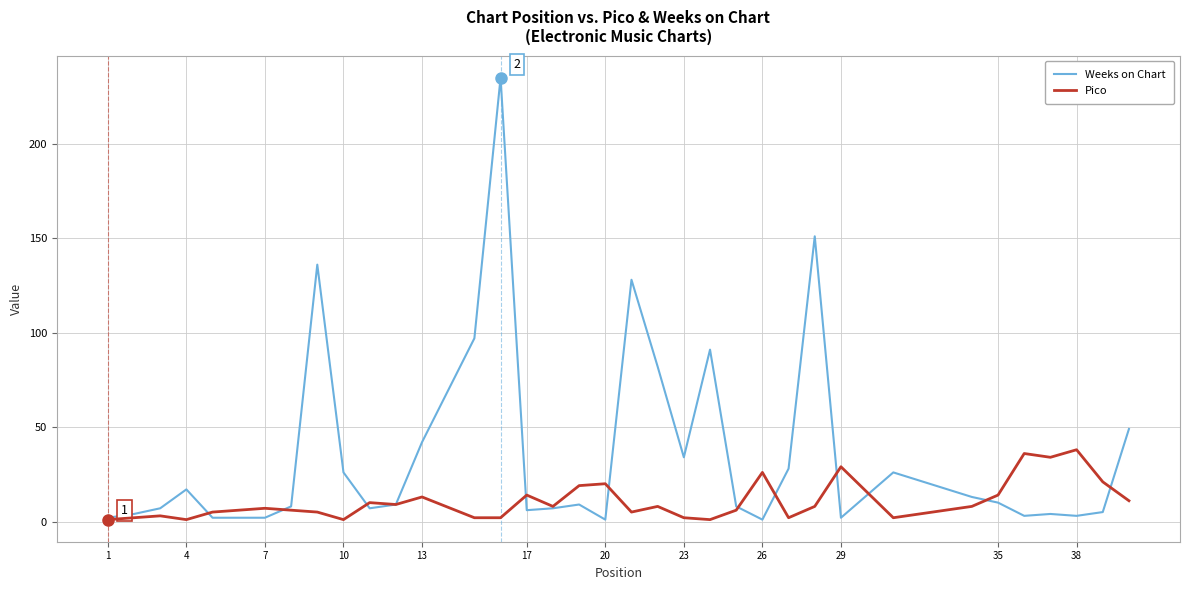

Which series has the widest spread of values?

Weeks on Chart